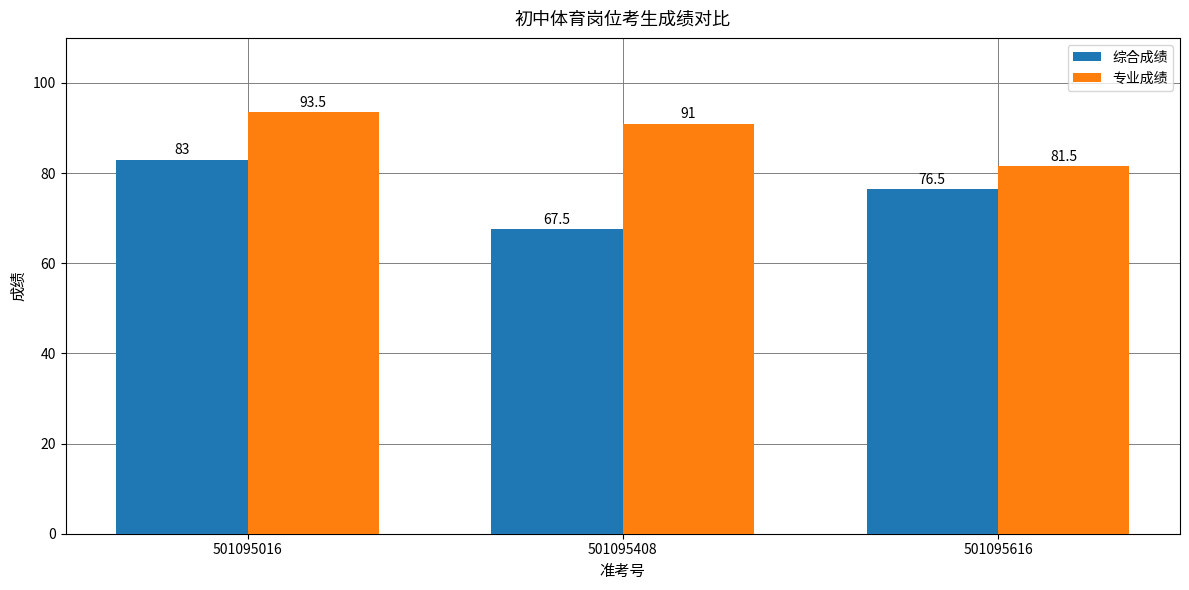

True or false: 专业成绩 has a value of 81.5 at 501095616.

True